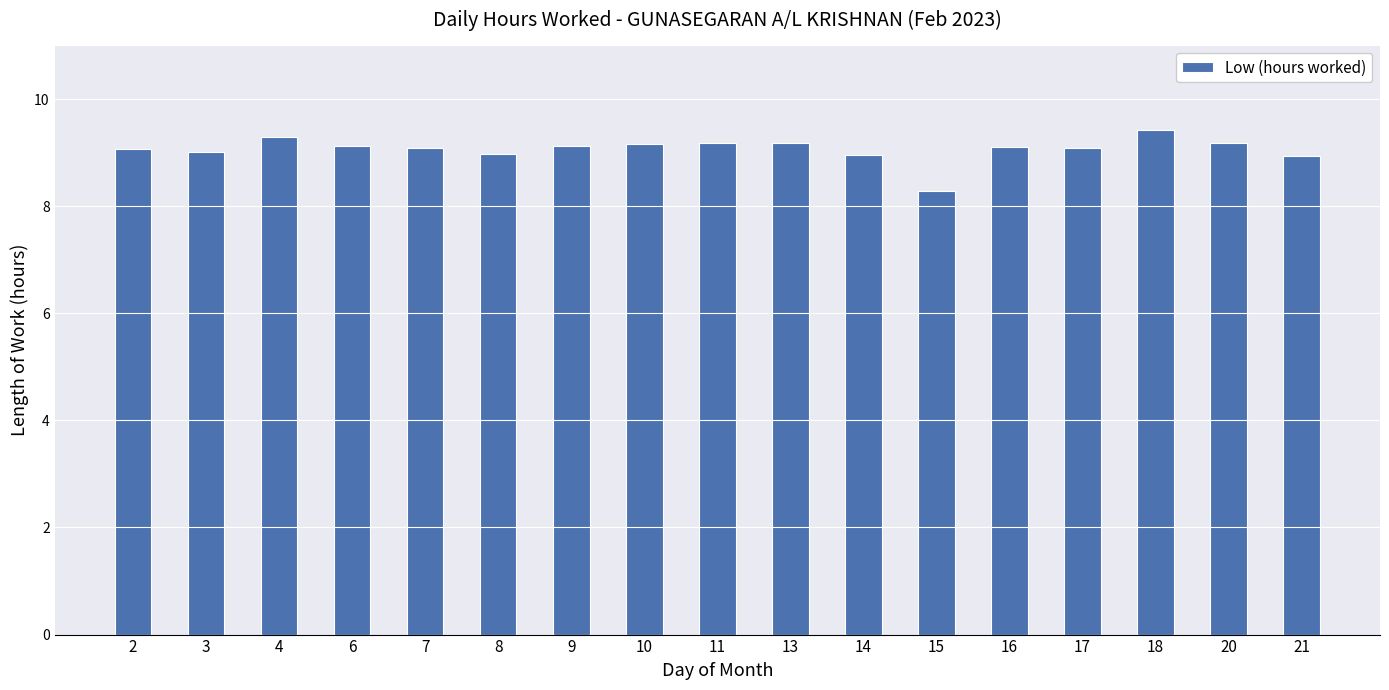

What value does the data have at 2?

9.1